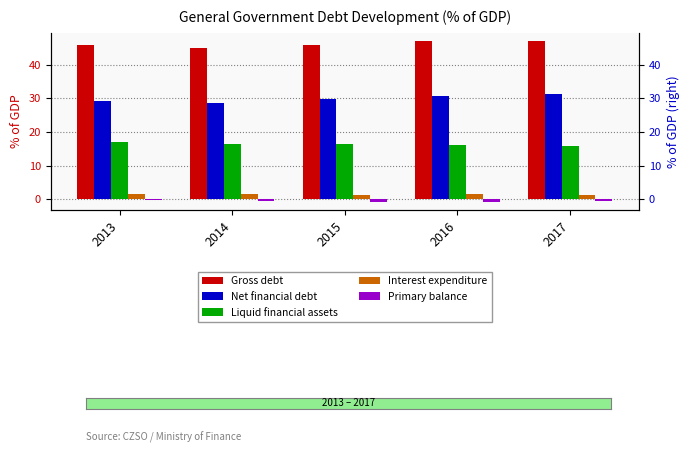

At how many categories does at least one series exceed 2?

5